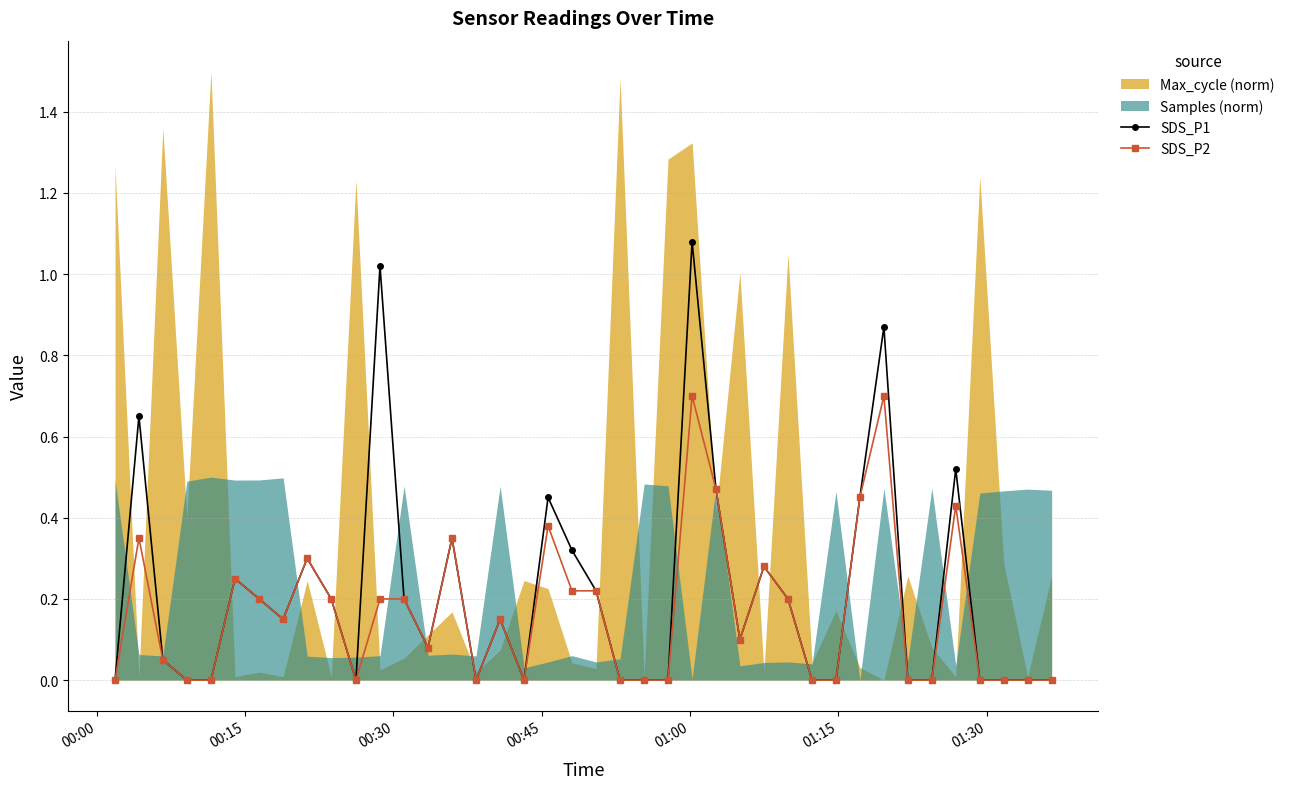

True or false: SDS_P2 has more than 0 interior local peaks.

True